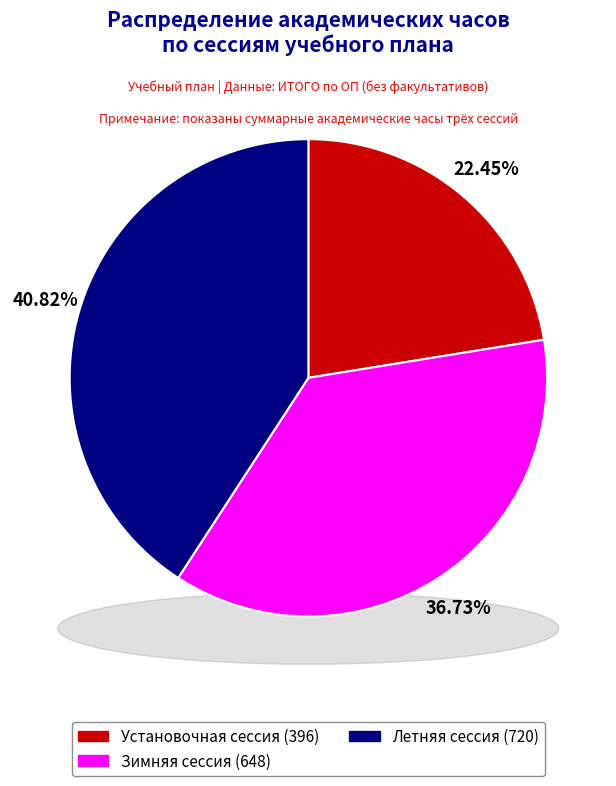

Which category has the biggest portion of the pie?

Летняя сессия